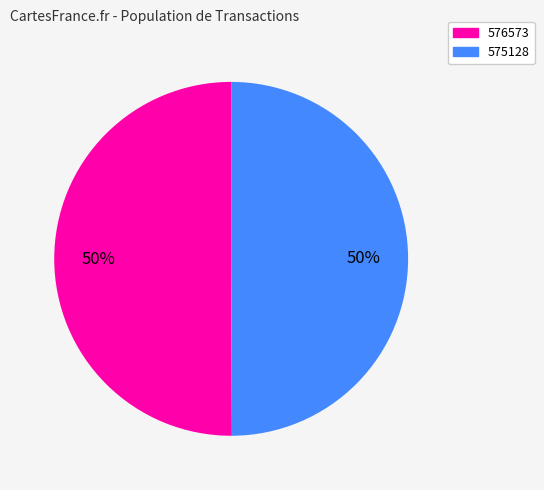

The 576573 slice represents 44% of the pie. True or false?

False